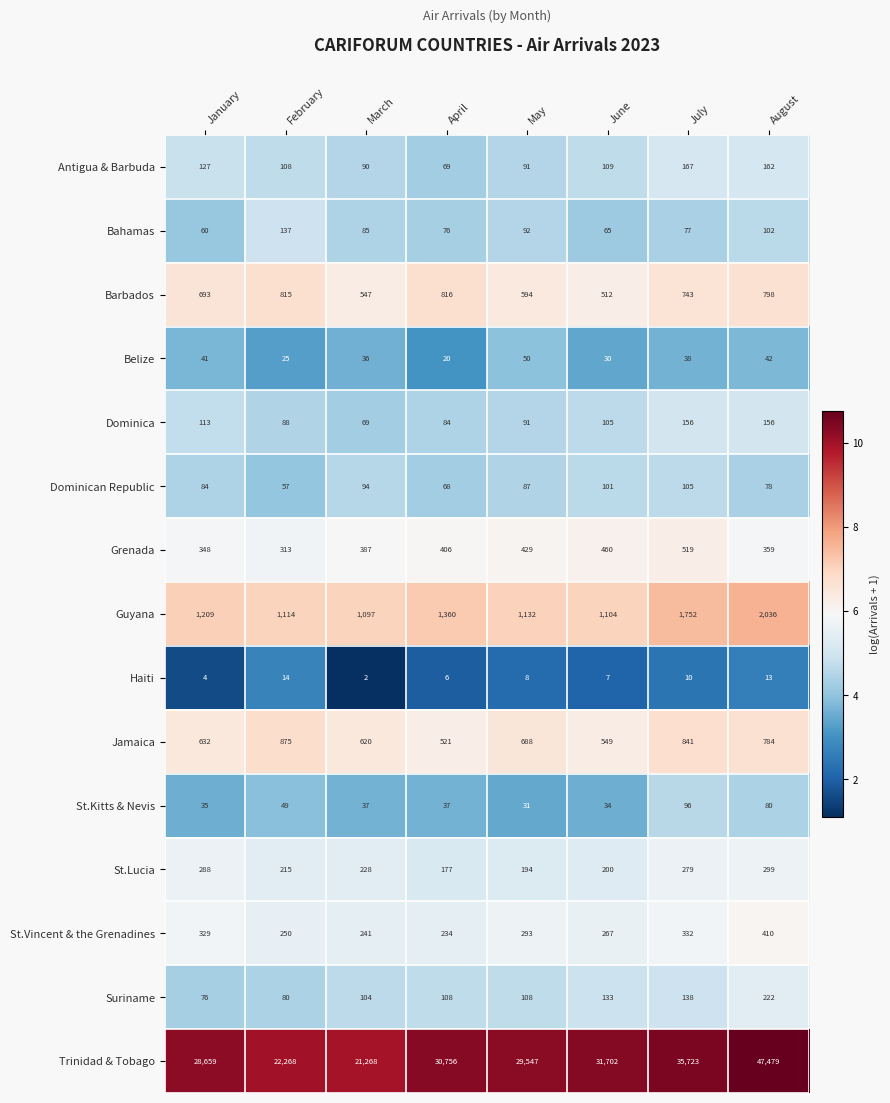

At how many categories does at least one series exceed 8?

8